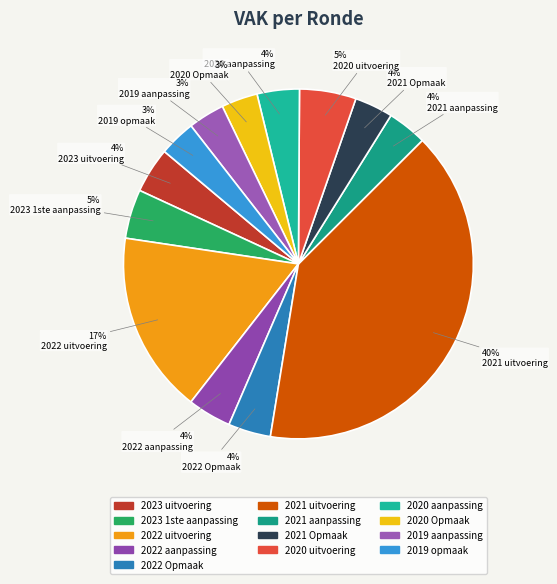

Count the number of slices in the pie.

13